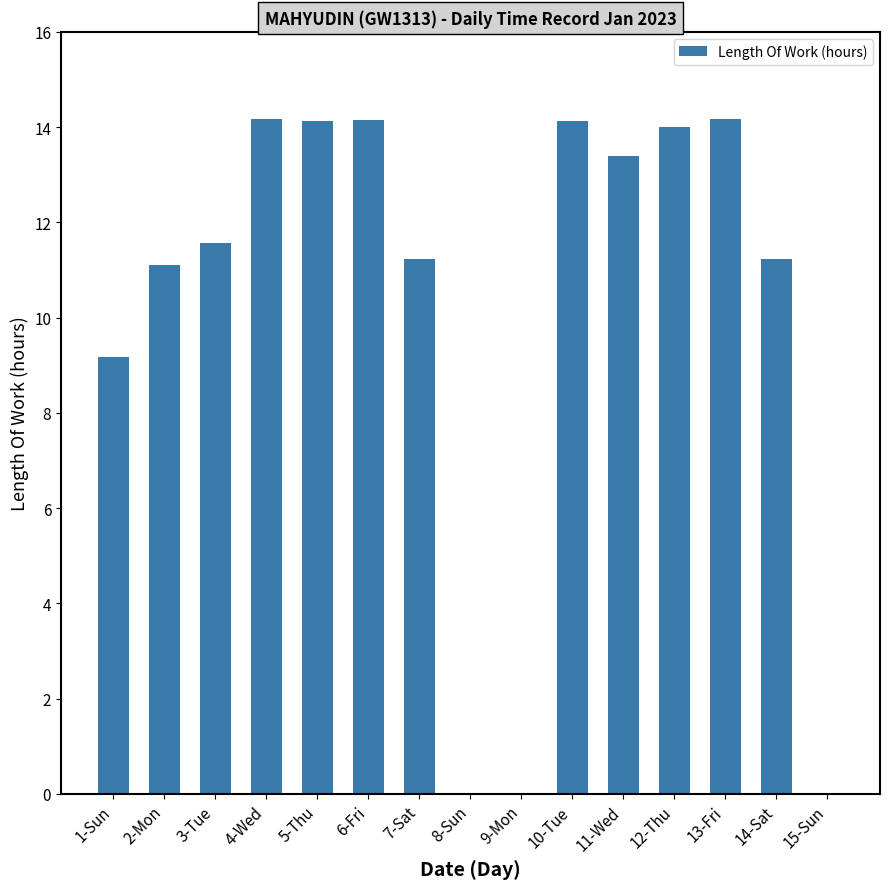

What is the approximate value at 6-Fri?

14.1